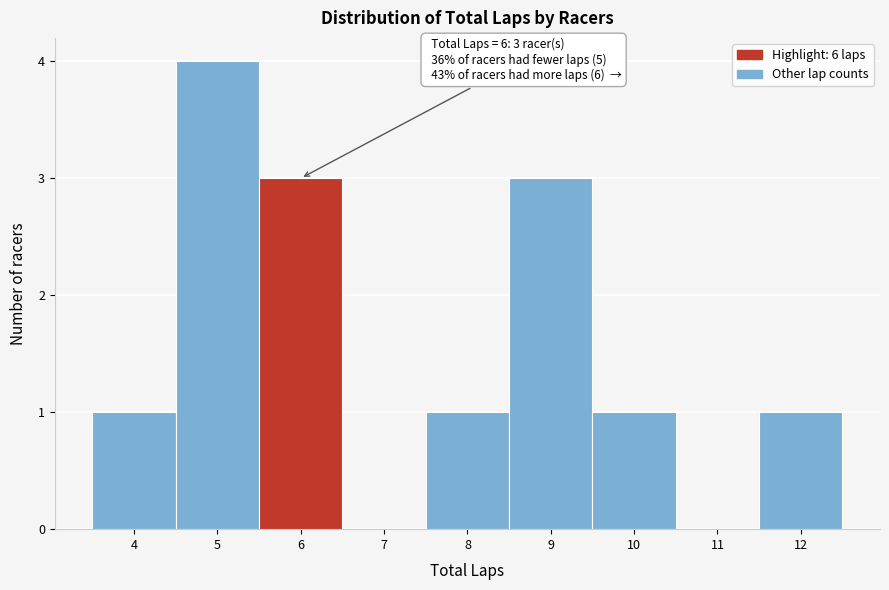

Which range on the x-axis has the tallest bar?

4.5 to 5.5